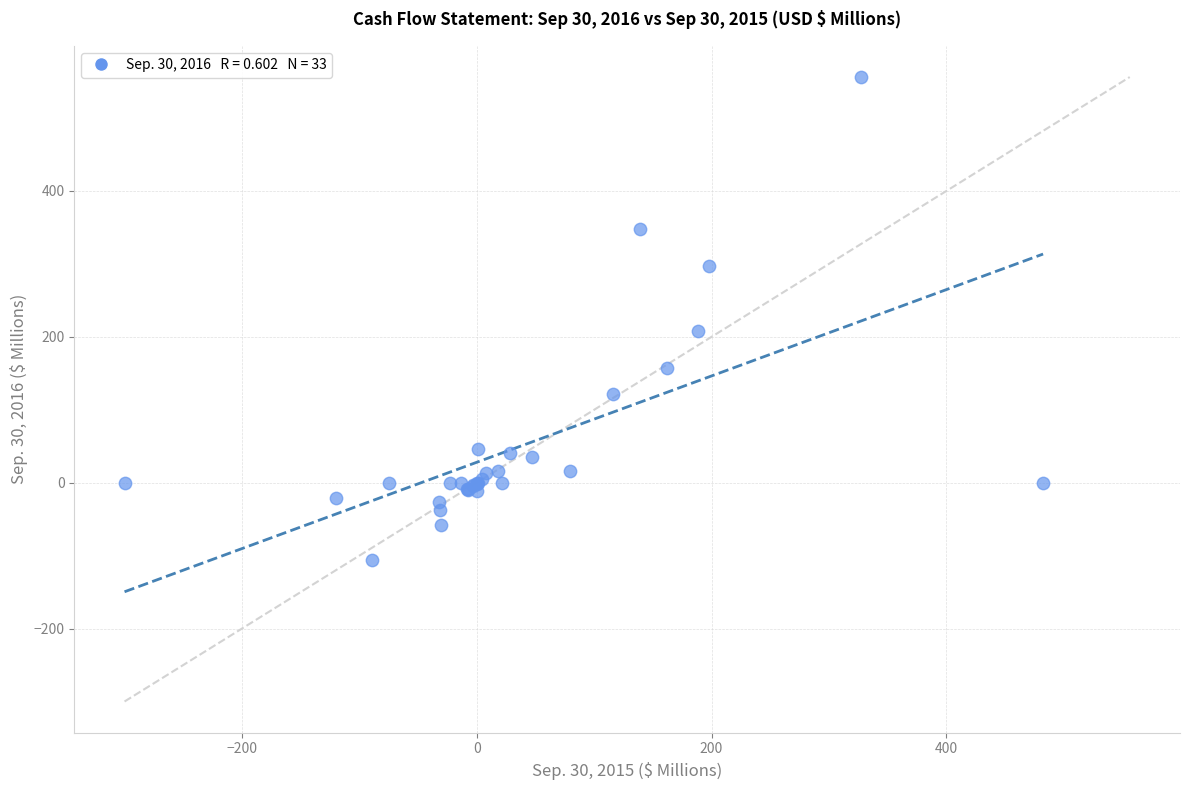

What Y value in the scatter plot is closest to 225?

208.2